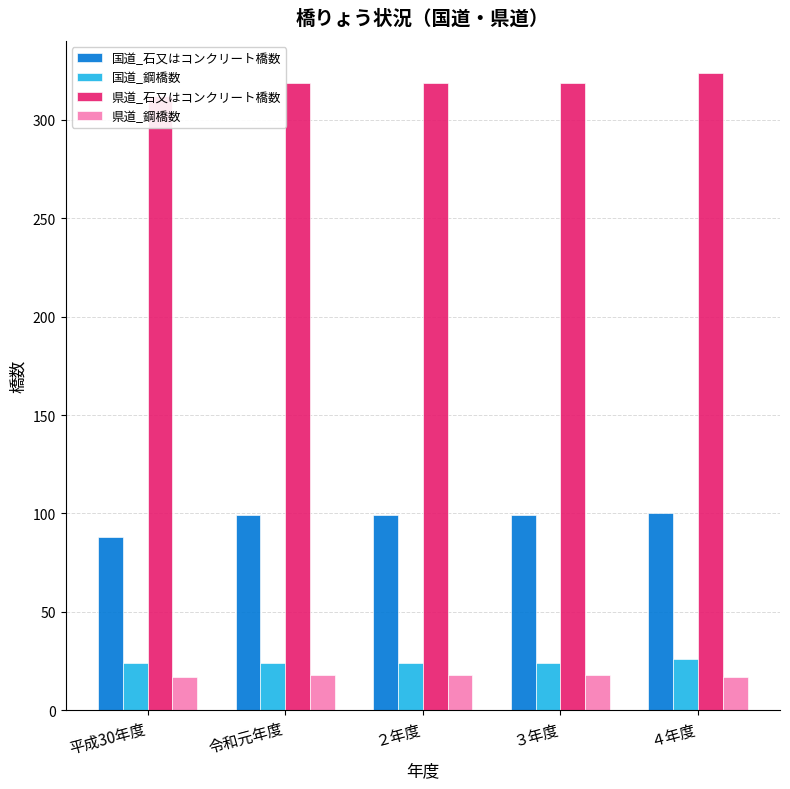

Are the bars horizontal?

No